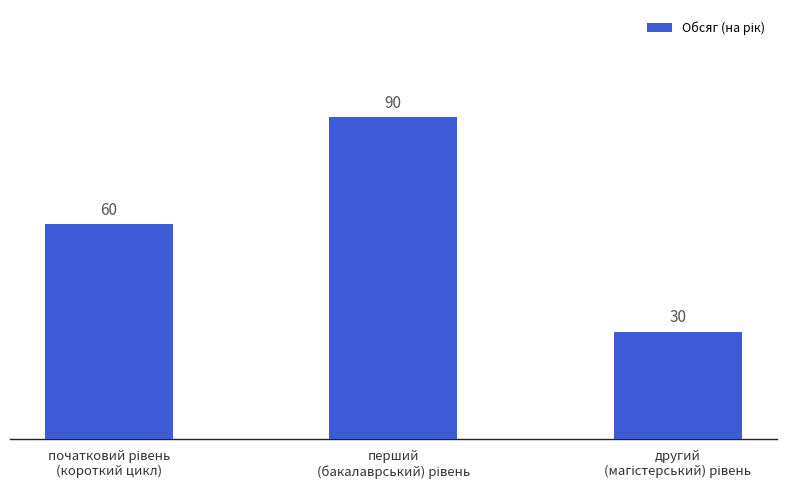

What is the smallest value displayed?

30